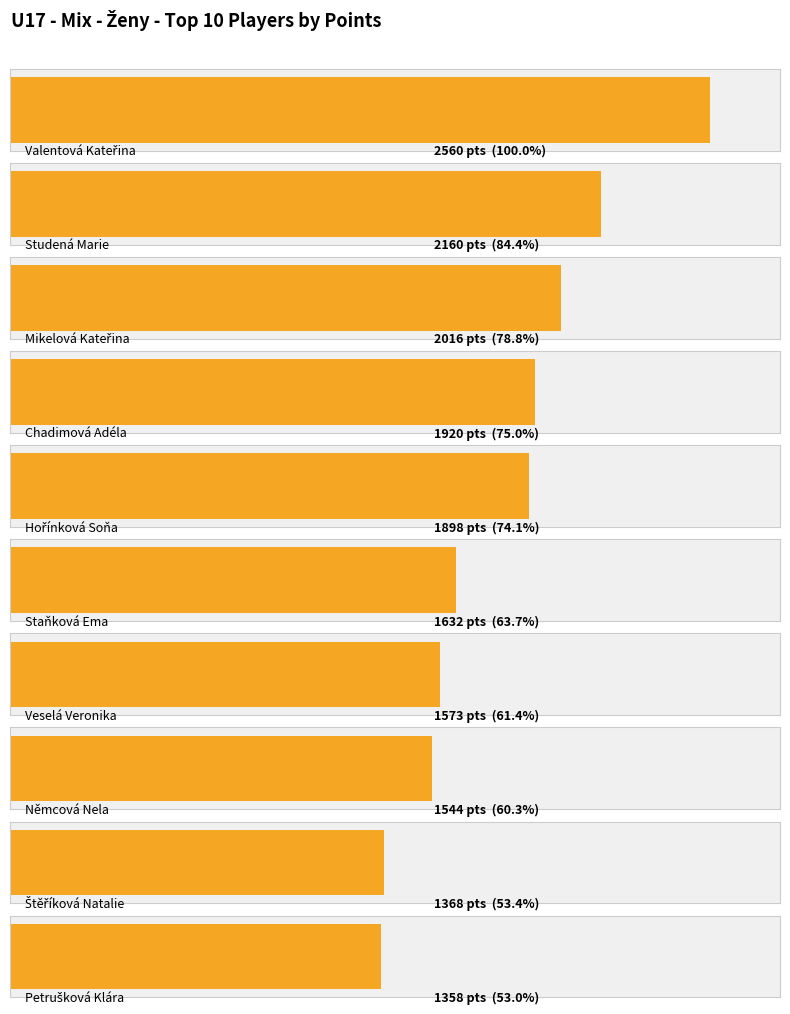

What is the value of the Rank bar at the 7th from the left?

7